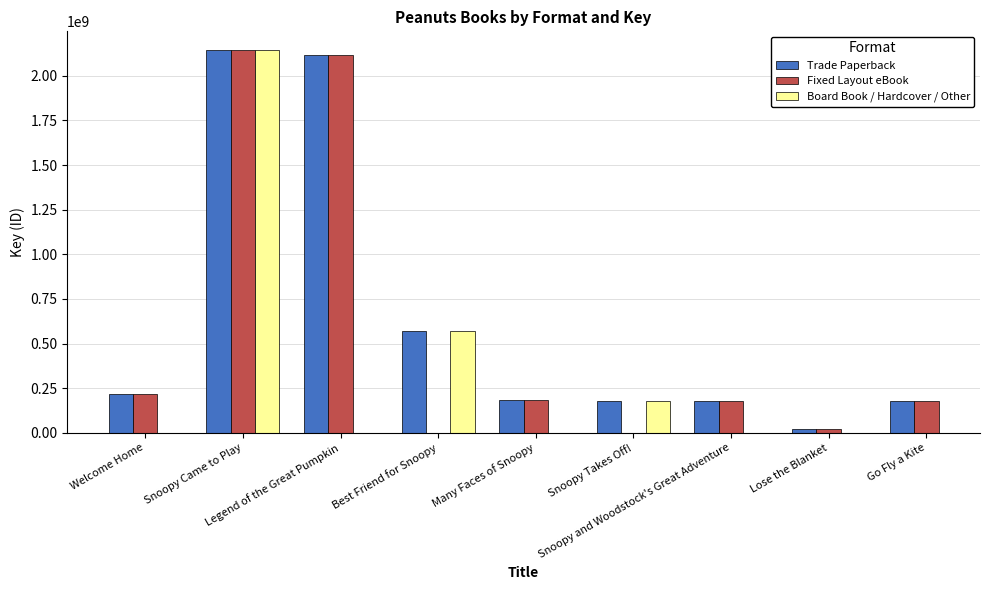

The Fixed Layout eBook series shows 3625076676.1 at Snoopy Came to Play. True or false?

False